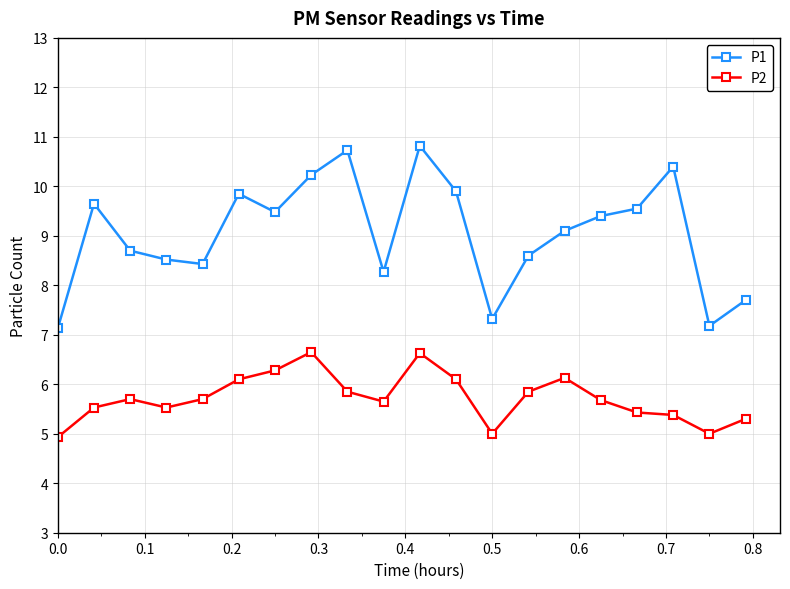

Which series has the largest range (max minus min)?

P1